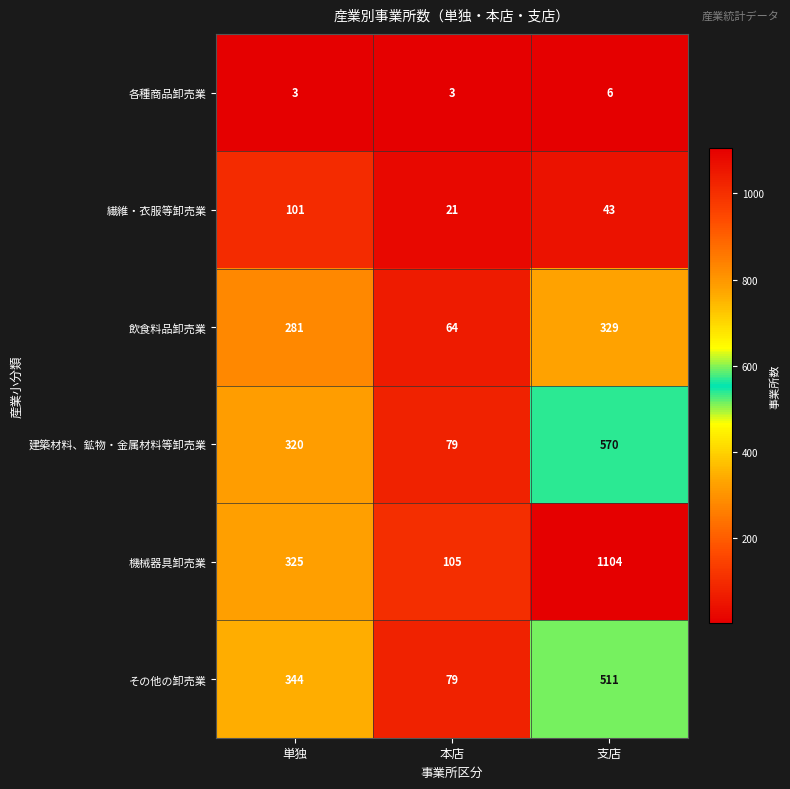

Which series has the largest total across all categories?

機械器具卸売業